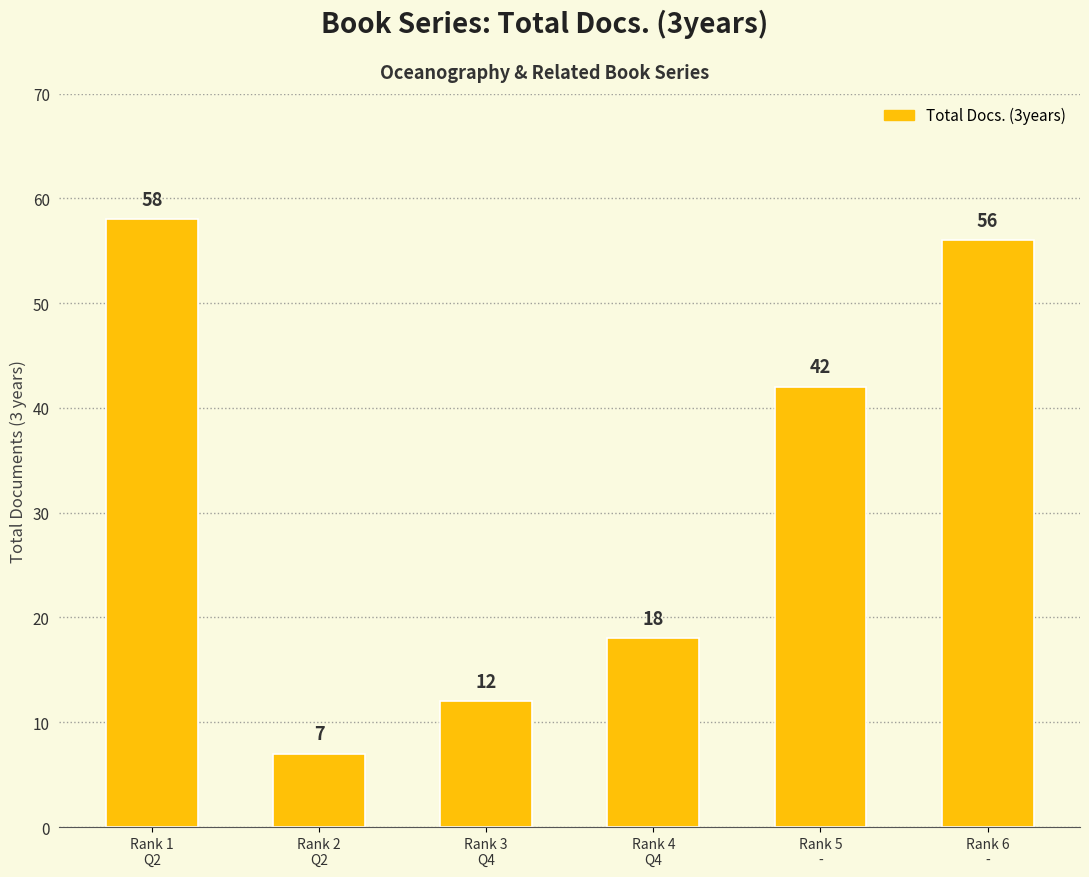

What position from the left is Rank 3
Q4?

3